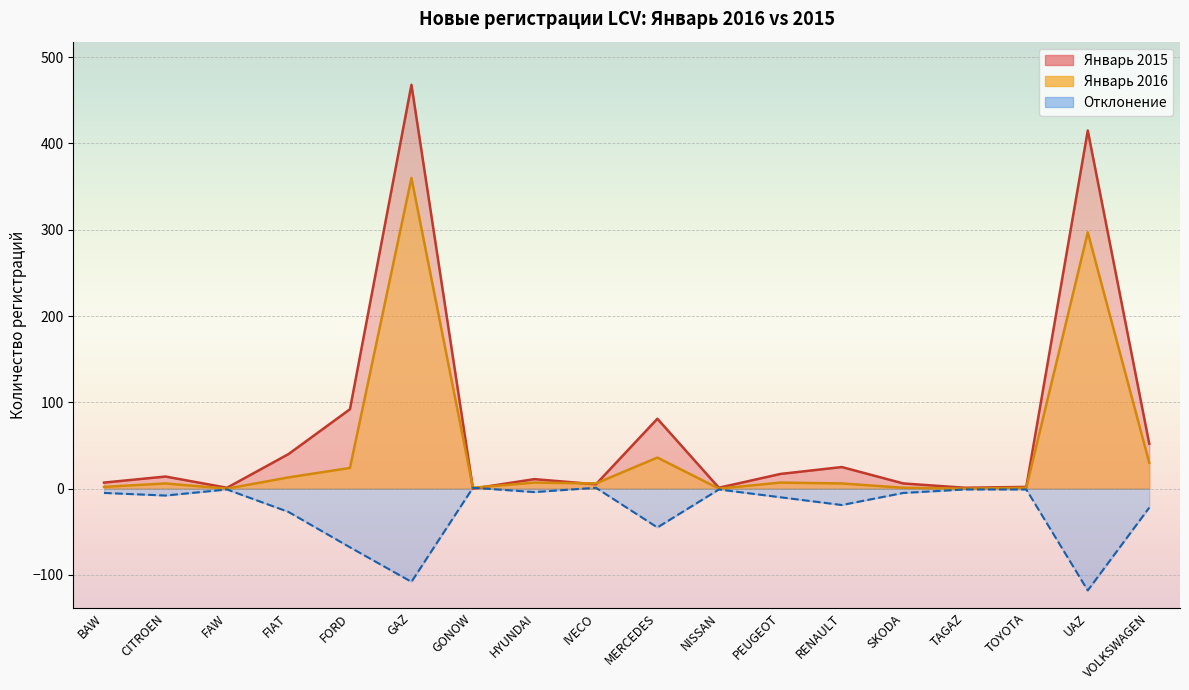

What is the greatest value displayed?

468